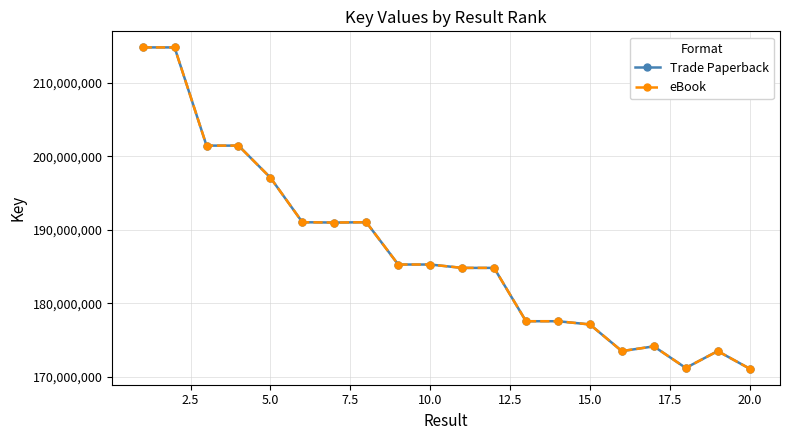

Is this an area chart (filled region under the line)?

No